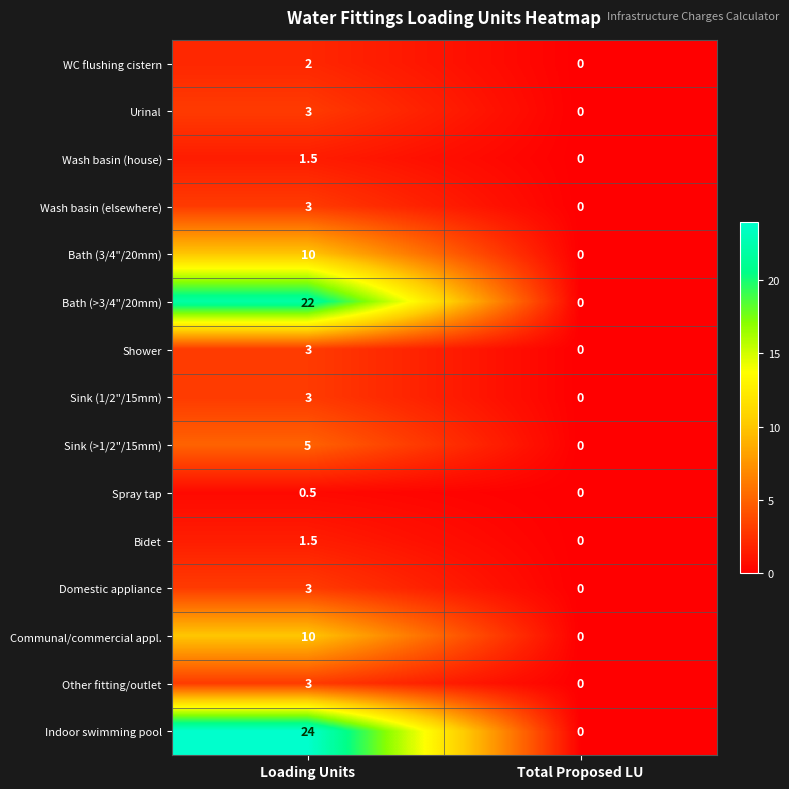

Which label corresponds to the largest value in the chart?

Loading Units